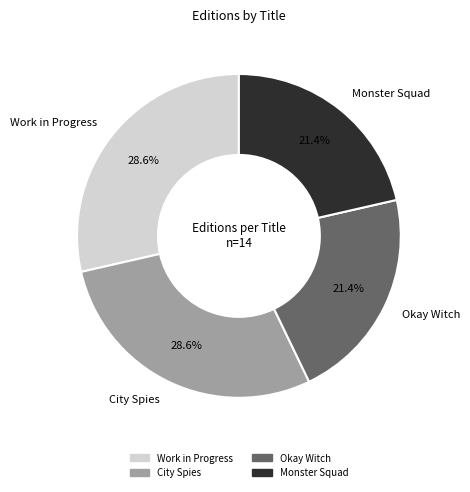

Does any single category account for the majority?

No